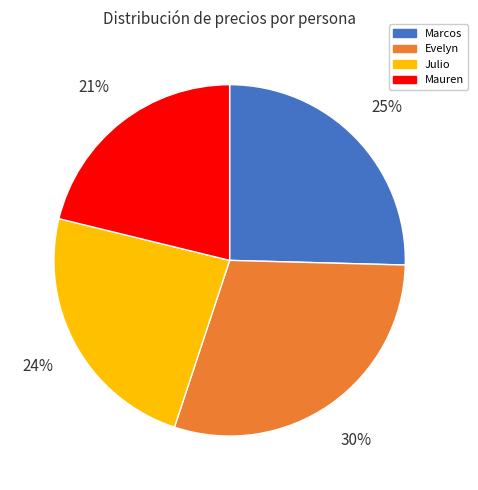

Does any single category account for the majority?

No